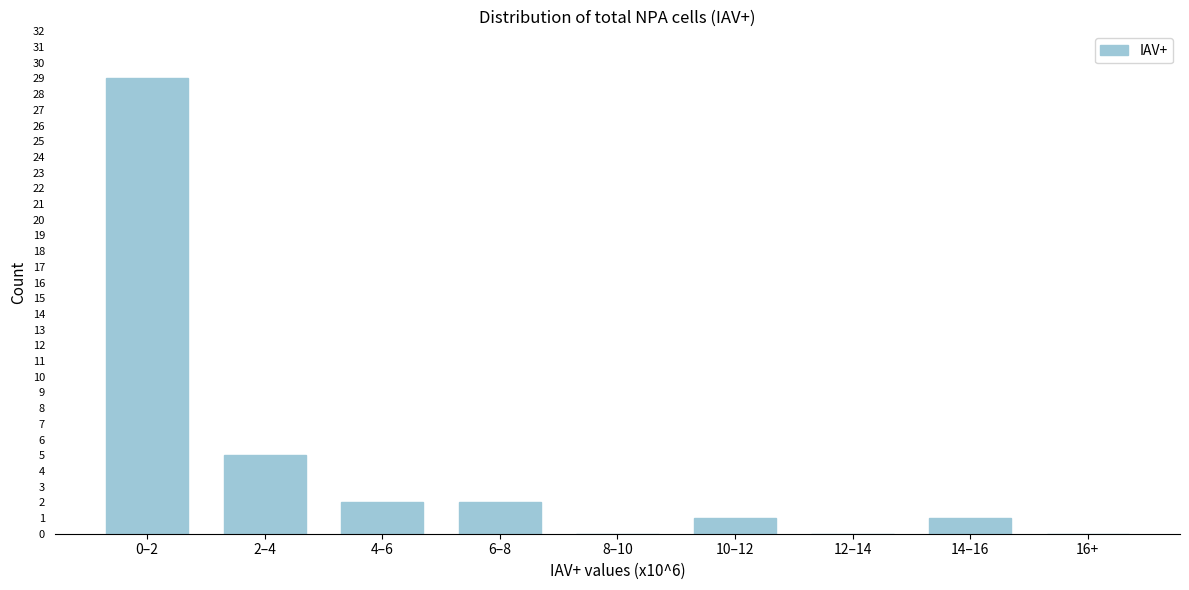

Reading left to right, transcribe all the data shown in this chart.

0–2=29	2–4=5	4–6=2	6–8=2	8–10=0	10–12=1	12–14=0	14–16=1	16+=0